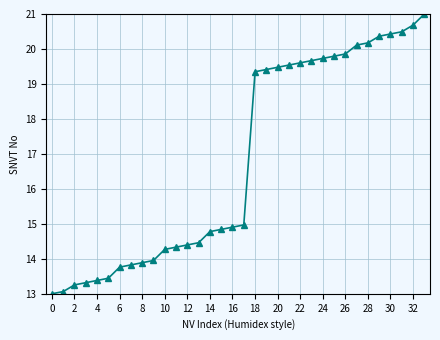

How many values exceed 14?

24